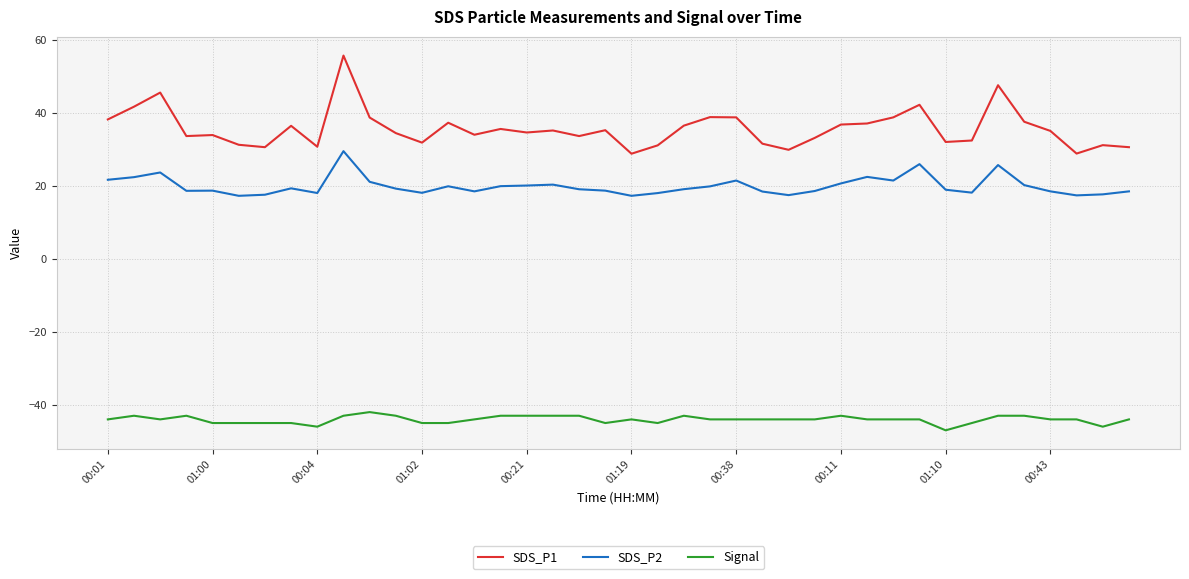

At how many categories does at least one series exceed 24?

40